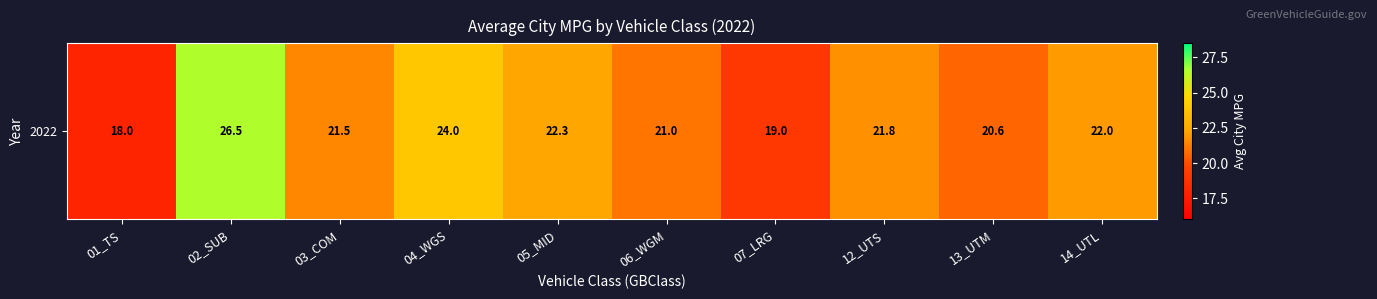

What is the sum of all values?

216.7